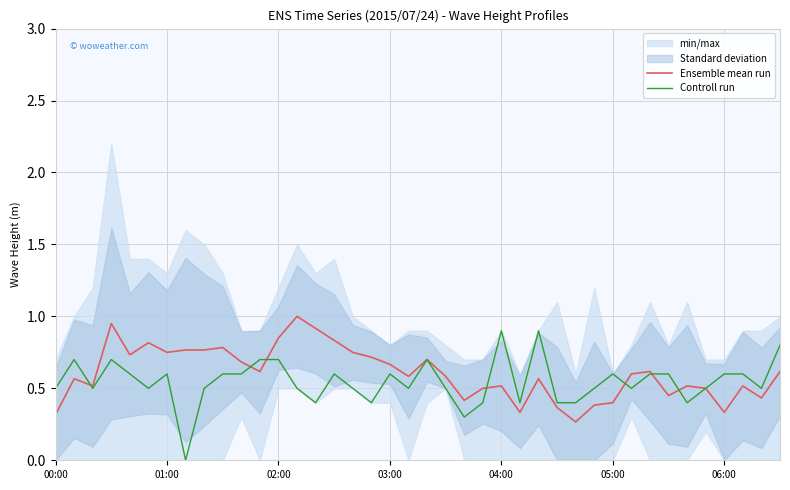

The Controll run series shows 0.6 at 01:00. True or false?

True